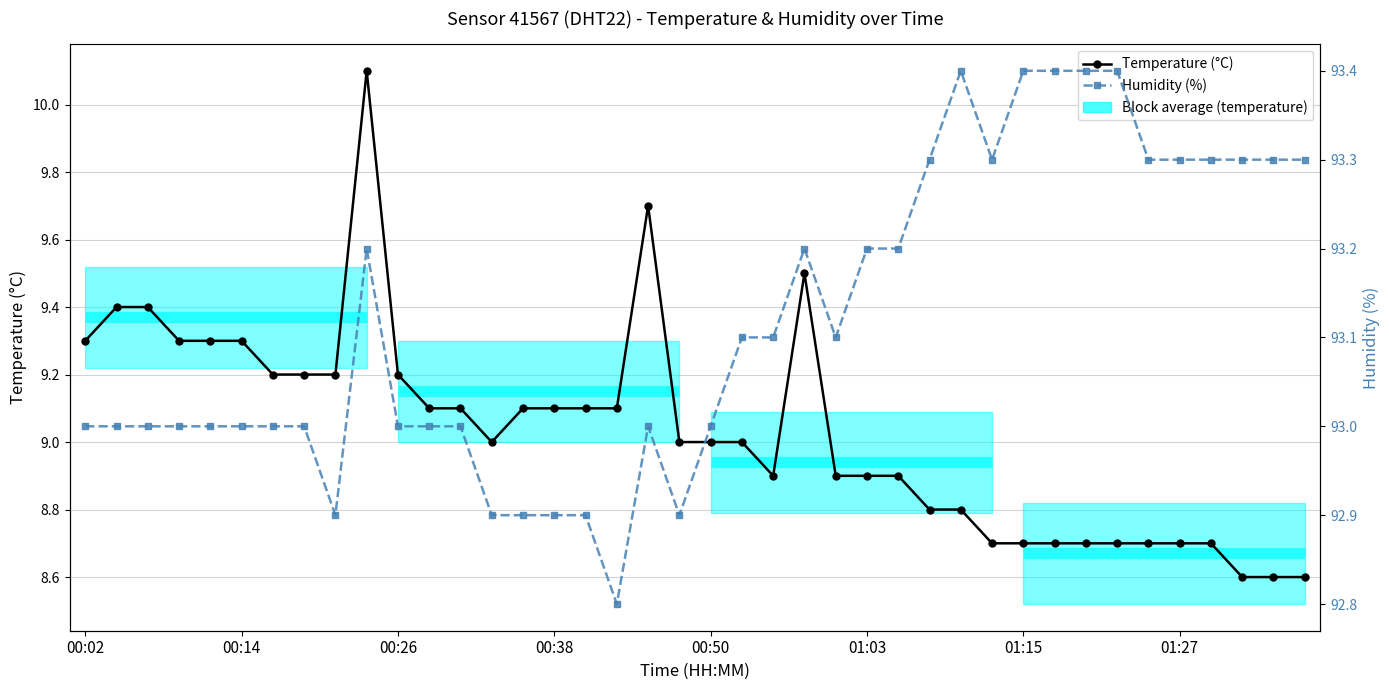

Reading left to right, what are all the values shown in this chart?

Temperature (°C): 9.3	9.4	9.4	9.3	9.3	9.3	9.2	9.2	9.2	10.1	9.2	9.1	9.1	9.0	9.1	9.1	9.1	9.1	9.7	9.0	9.0	9.0	8.9	9.5	8.9	8.9	8.9	8.8	8.8	8.7	8.7	8.7	8.7	8.7	8.7	8.7	8.7	8.6	8.6	8.6
Humidity (%): 93.0	93.0	93.0	93.0	93.0	93.0	93.0	93.0	92.9	93.2	93.0	93.0	93.0	92.9	92.9	92.9	92.9	92.8	93.0	92.9	93.0	93.1	93.1	93.2	93.1	93.2	93.2	93.3	93.4	93.3	93.4	93.4	93.4	93.4	93.3	93.3	93.3	93.3	93.3	93.3